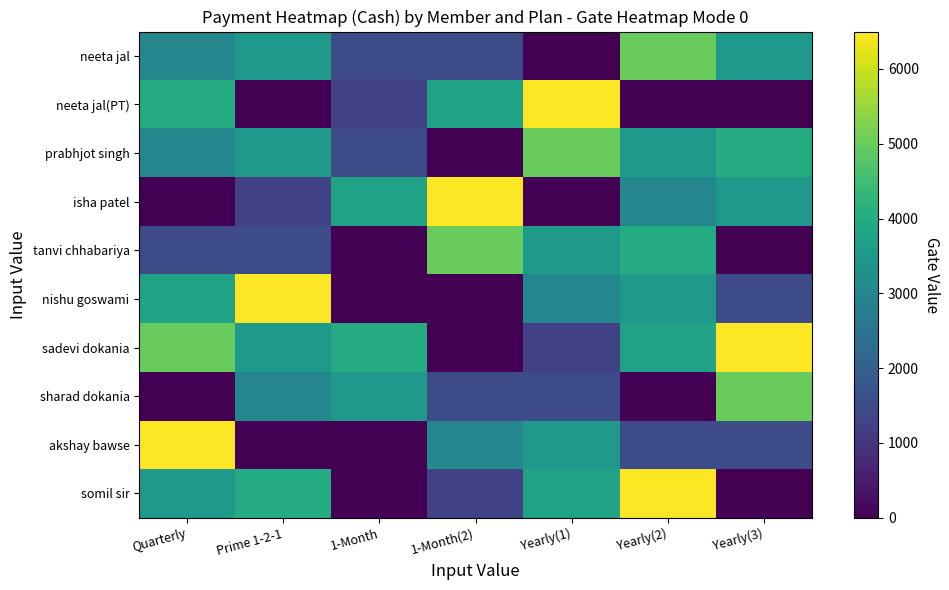

Between Prime 1-2-1 and Yearly(3), which series saw the biggest shift?

nishu goswami